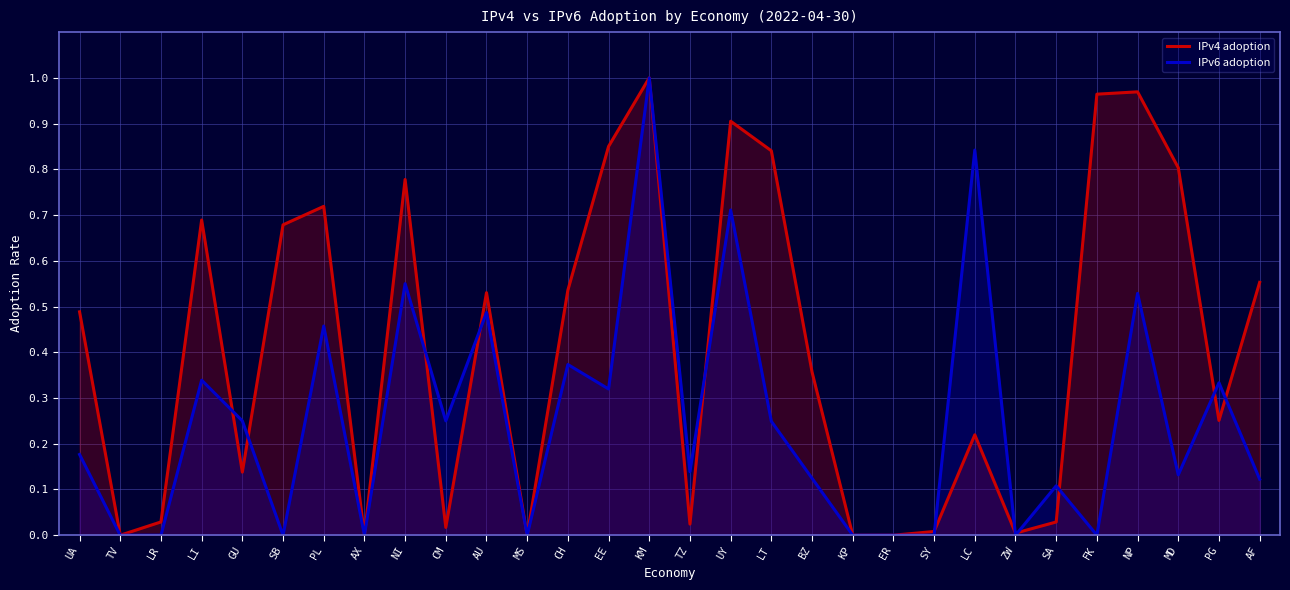

What is the sum of all IPv6 adoption values?

7.5